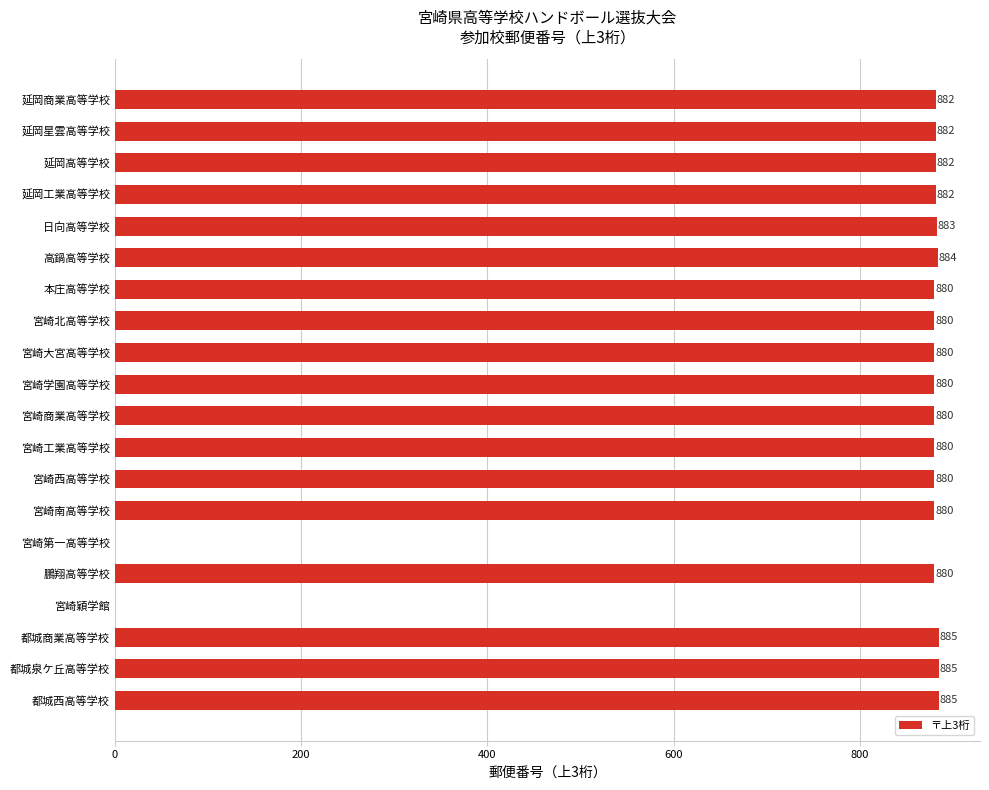

The chart shows a value of 1305 at 高鍋高等学校. True or false?

False